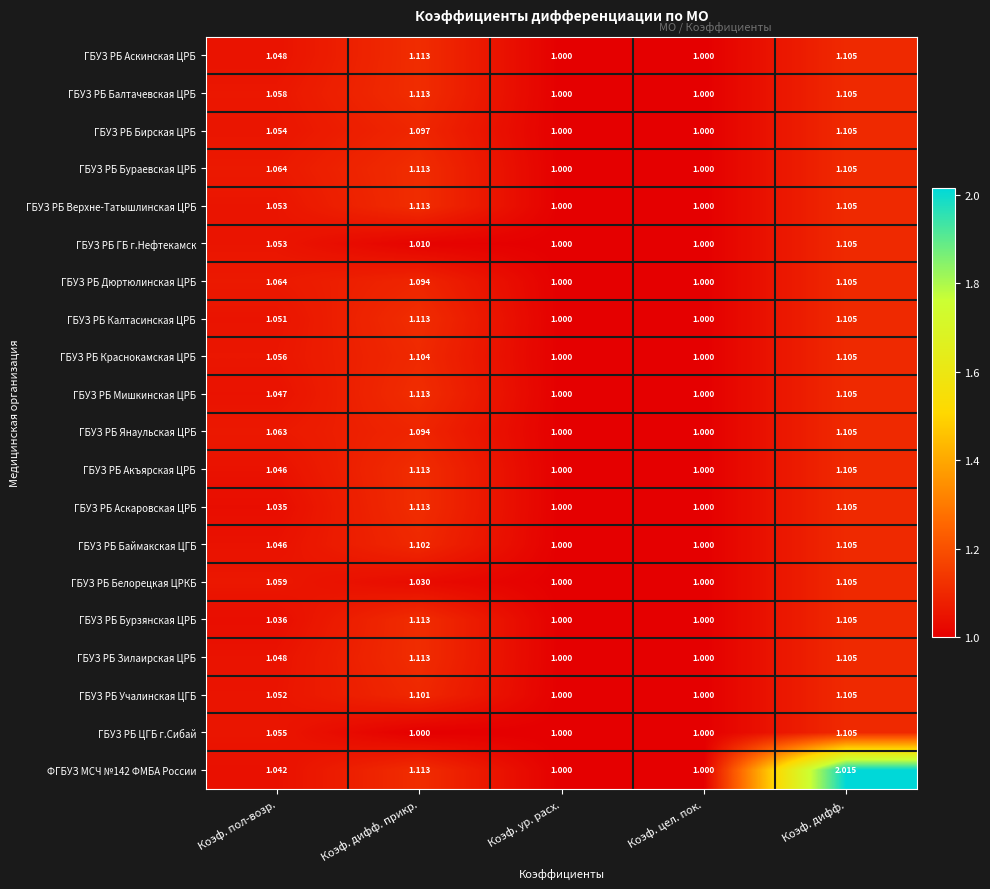

Is the value of ГБУЗ РБ Бурзянская ЦРБ at Коэф. дифф. greater than the value of ГБУЗ РБ Мишкинская ЦРБ at Коэф. ур. расх.?

Yes